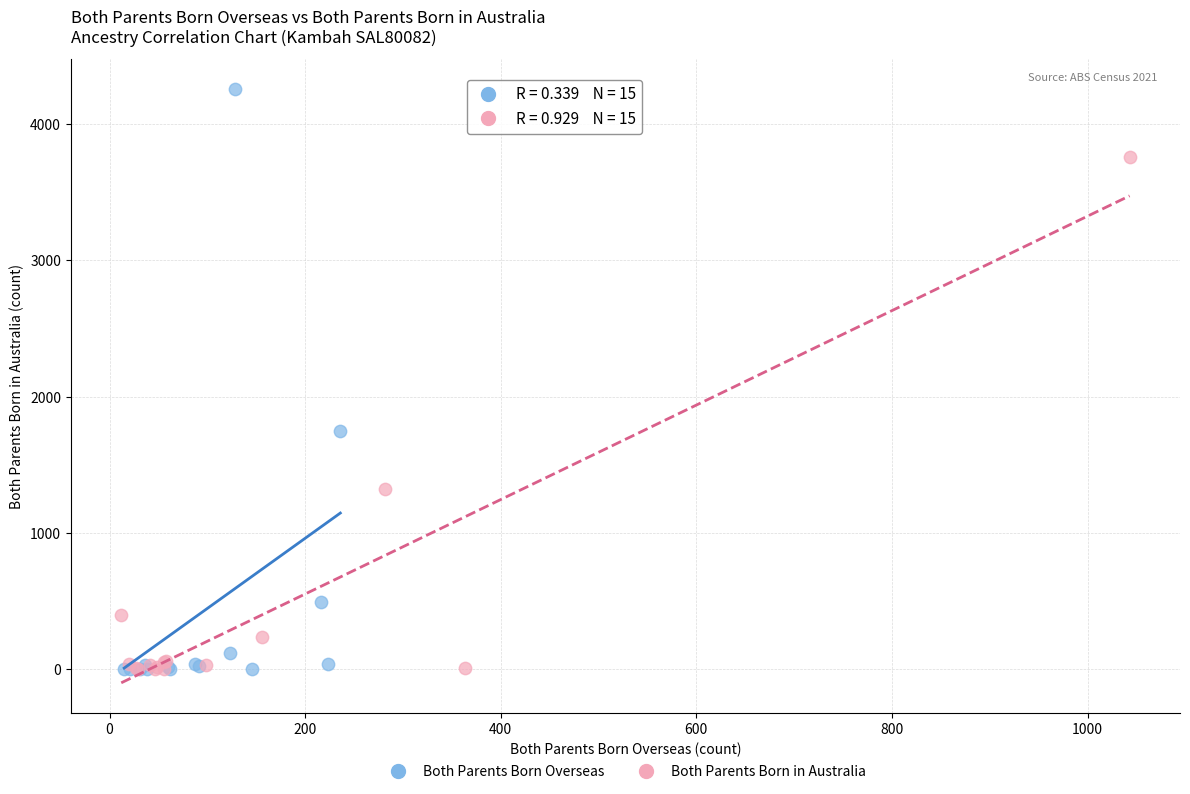

Which series contains the highest Y value?

Both Parents Born Overseas